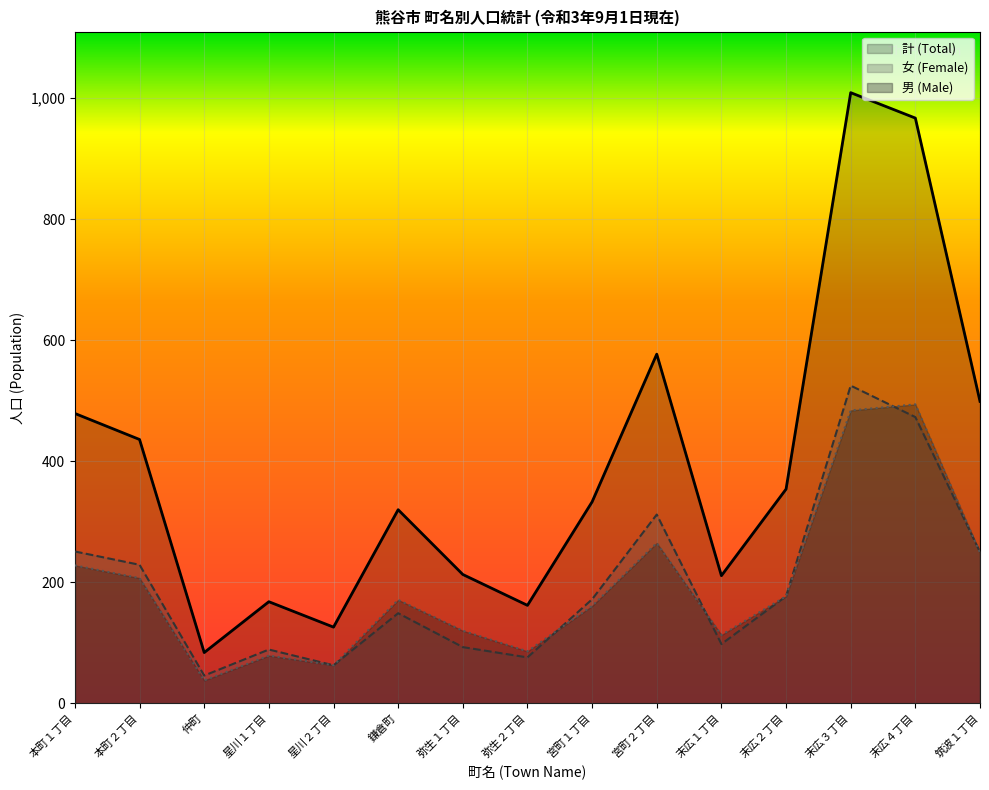

Reading left to right, transcribe all the data shown in this chart.

男 (Male): 228	207	38	79	63	171	120	86	161	265	113	177	484	494	249
女 (Female): 251	229	46	89	63	149	93	76	172	312	98	177	525	473	250
計 (Total): 479	436	84	168	126	320	213	162	333	577	211	354	1009	967	499